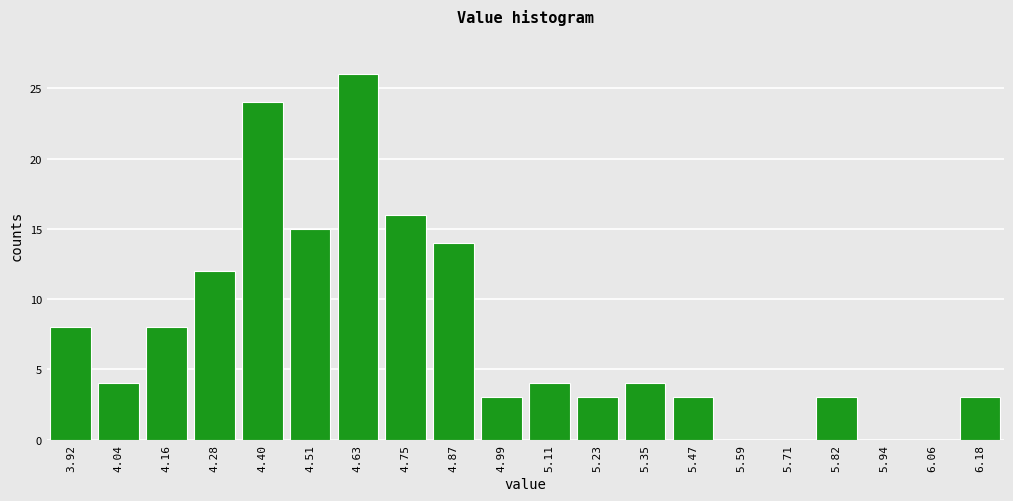

Reading right to left, transcribe all the data shown in this chart.

6.18=3	6.06=0	5.94=0	5.82=3	5.71=0	5.59=0	5.47=3	5.35=4	5.23=3	5.11=4	4.99=3	4.87=14	4.75=16	4.63=26	4.51=15	4.40=24	4.28=12	4.16=8	4.04=4	3.92=8